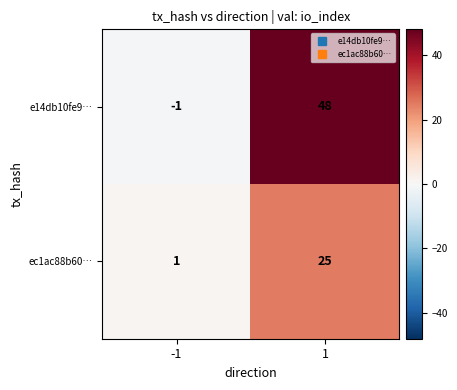

Rank the series by their average value, from lowest to highest.

ec1ac88b60…, e14db10fe9…